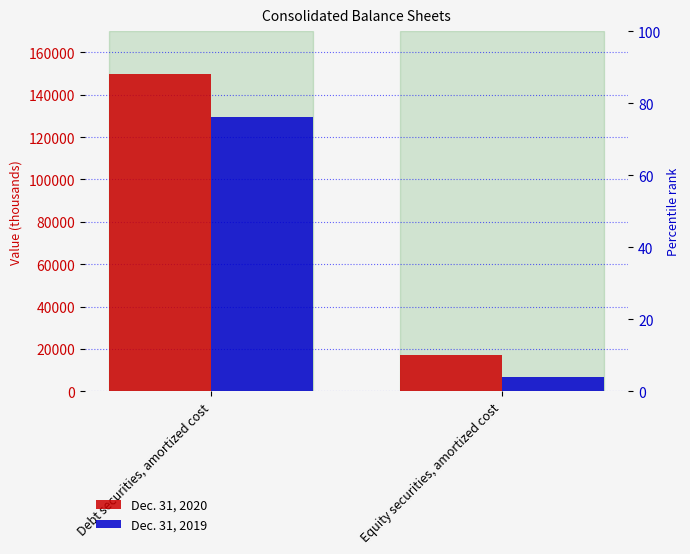

The value of Dec. 31, 2020 at Debt securities, amortized cost is 149954. True or false?

True